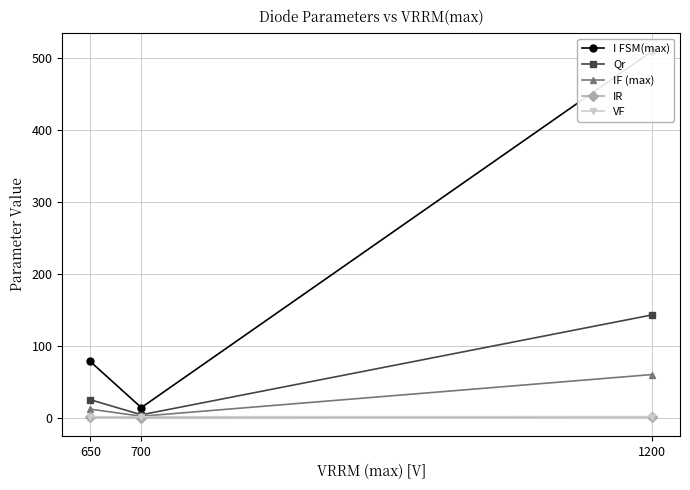

How many lines are shown in the chart?

5